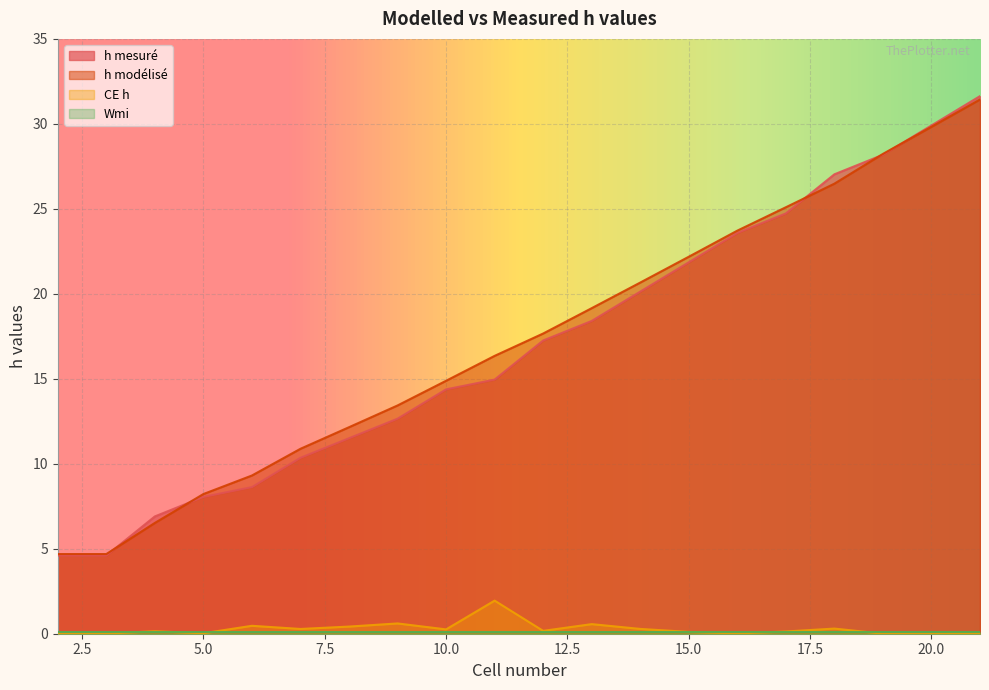

Which category has the highest value in the h mesuré series?

21